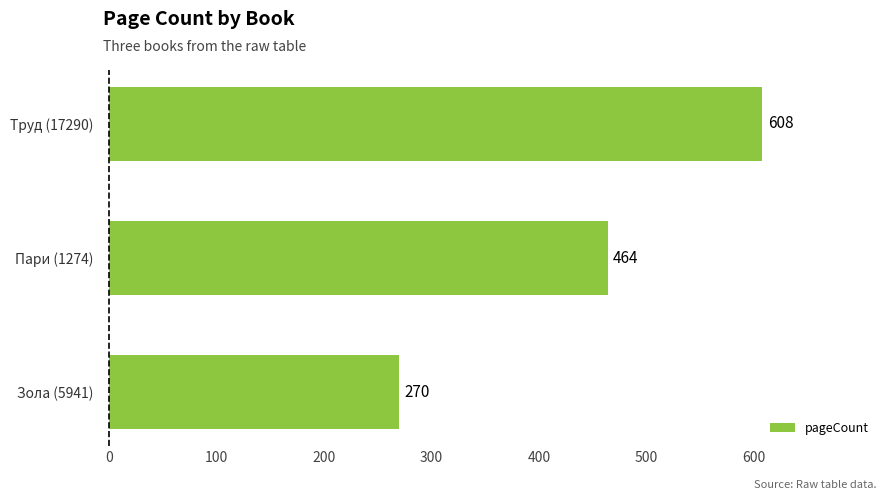

Reading top to bottom, list all the values displayed in this chart.

608	464	270